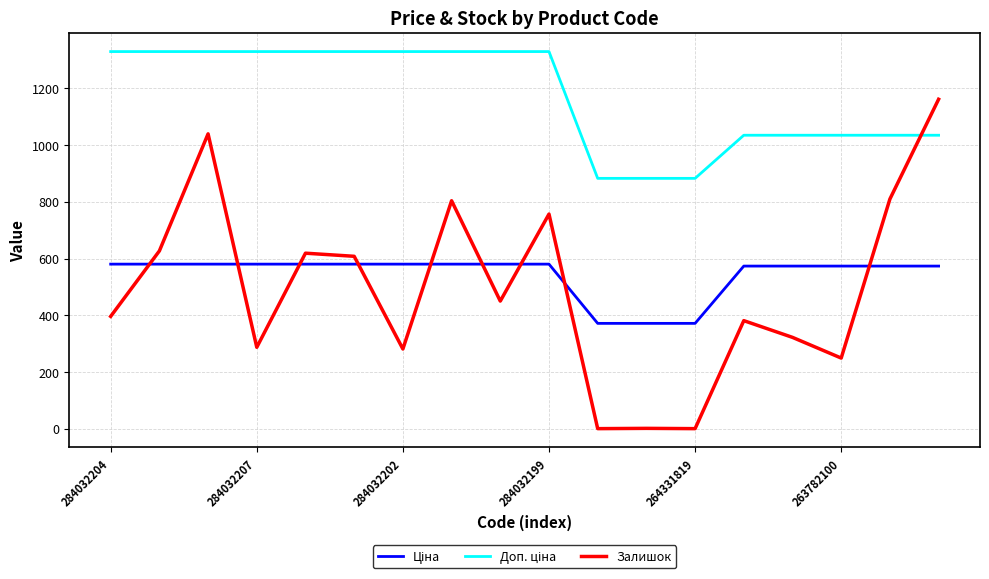

Which series has the largest range (max minus min)?

Залишок